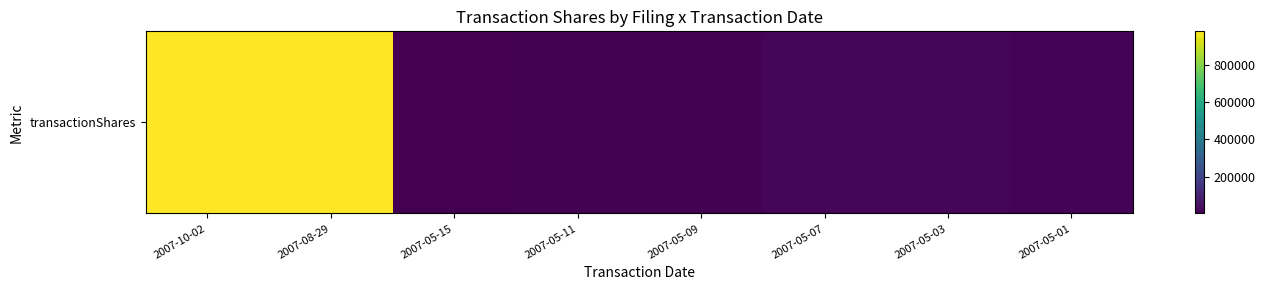

The value at 2007-10-02 is 391760. True or false?

False